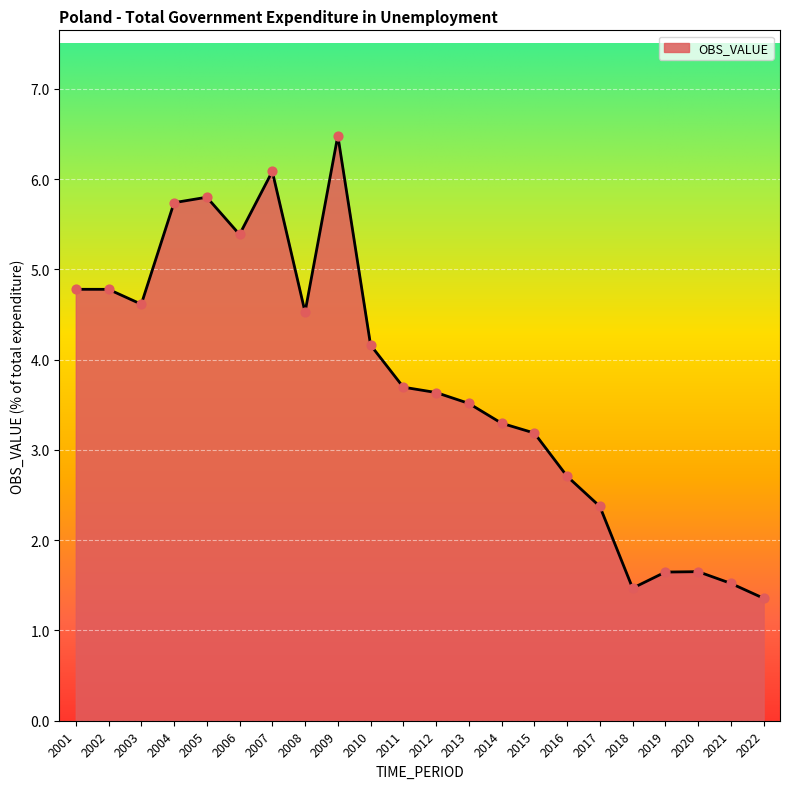

Approximately how many times larger is the value at 2005 compared to 2011?

1.6